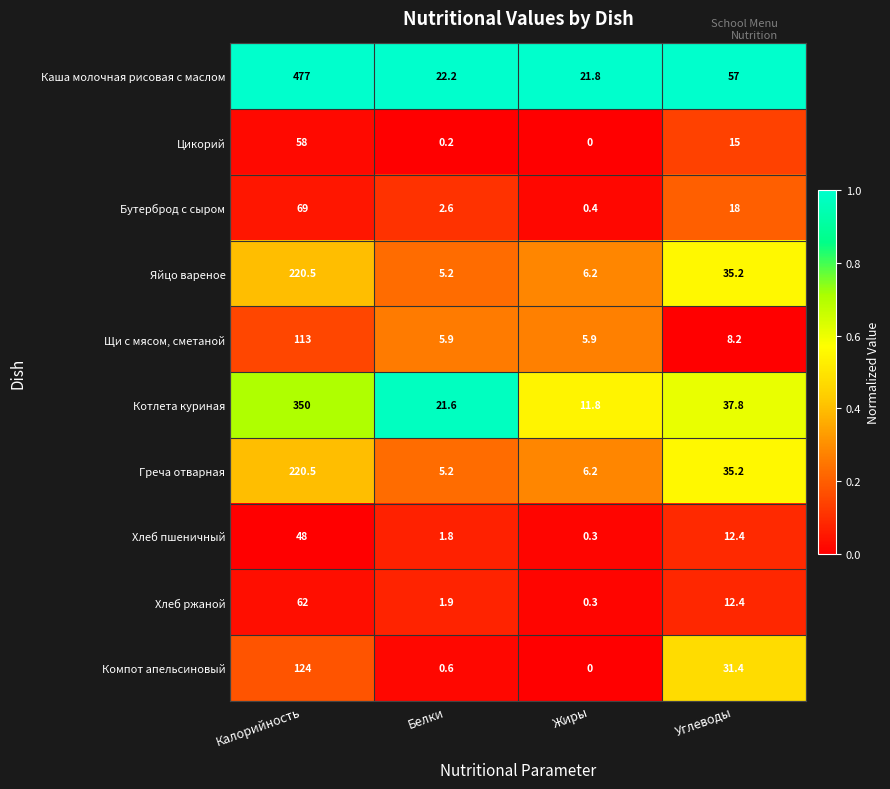

What is the average value of the Греча отварная series?

66.8